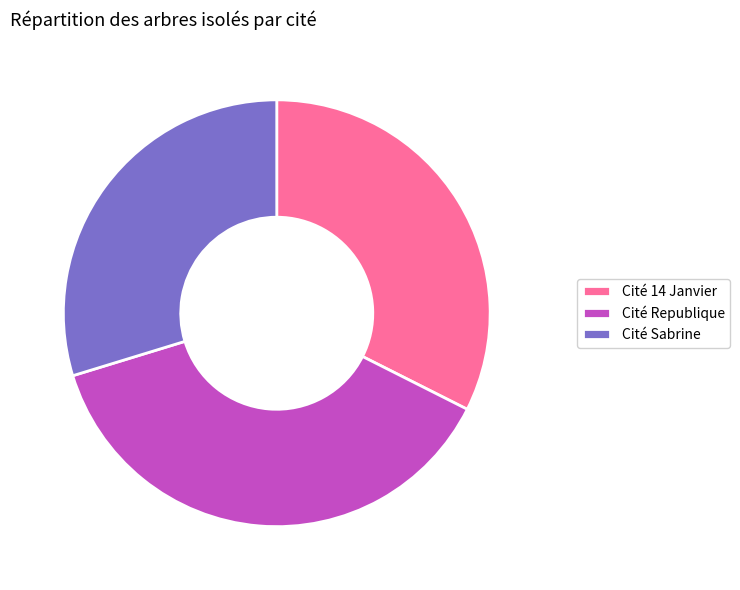

True or false: Cité Sabrine accounts for 30% of the total.

True